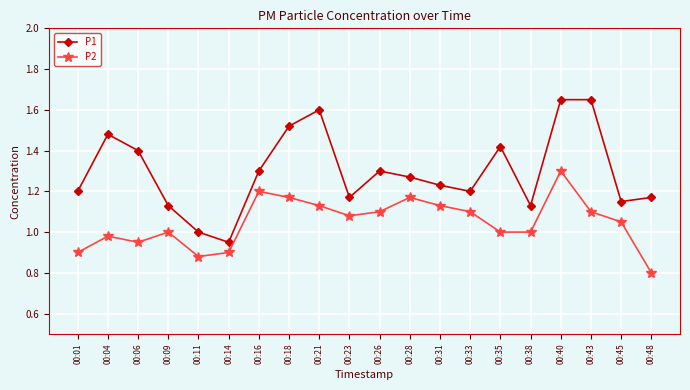

Which category has the lowest value across all series?

00:48